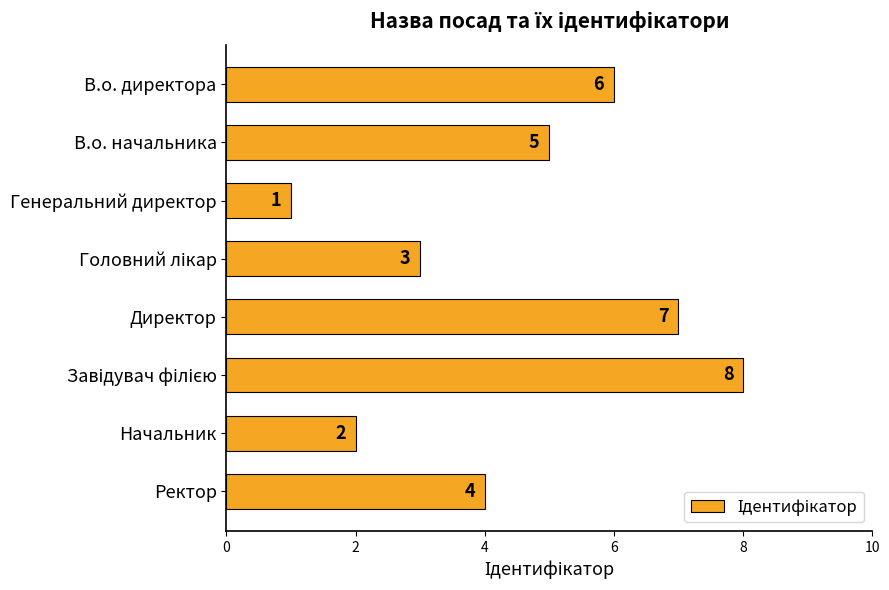

What is the change in value from Директор to Начальник?

-5